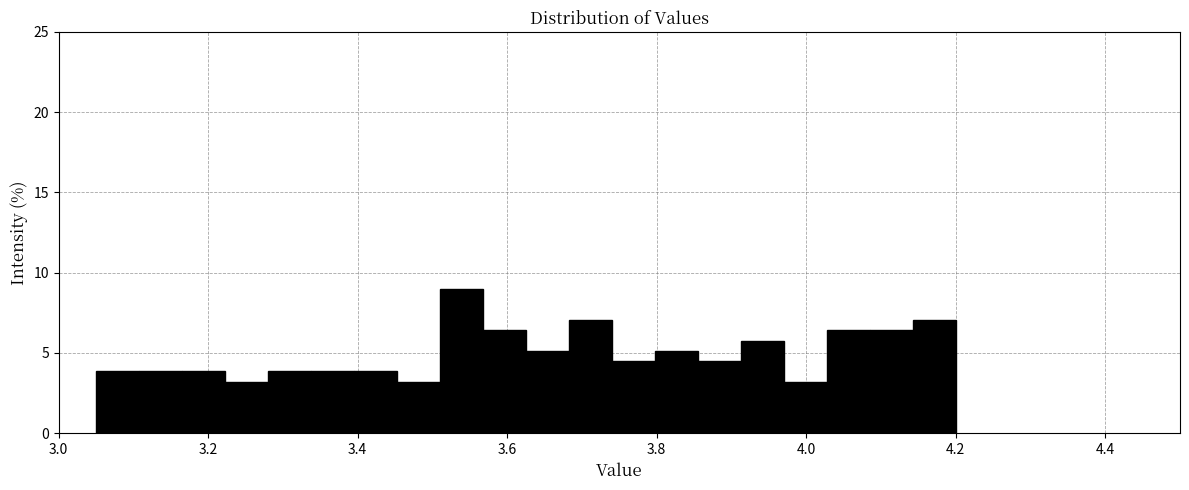

Read against the x-axis, roughly where is the centre of the tallest bar?

3.54